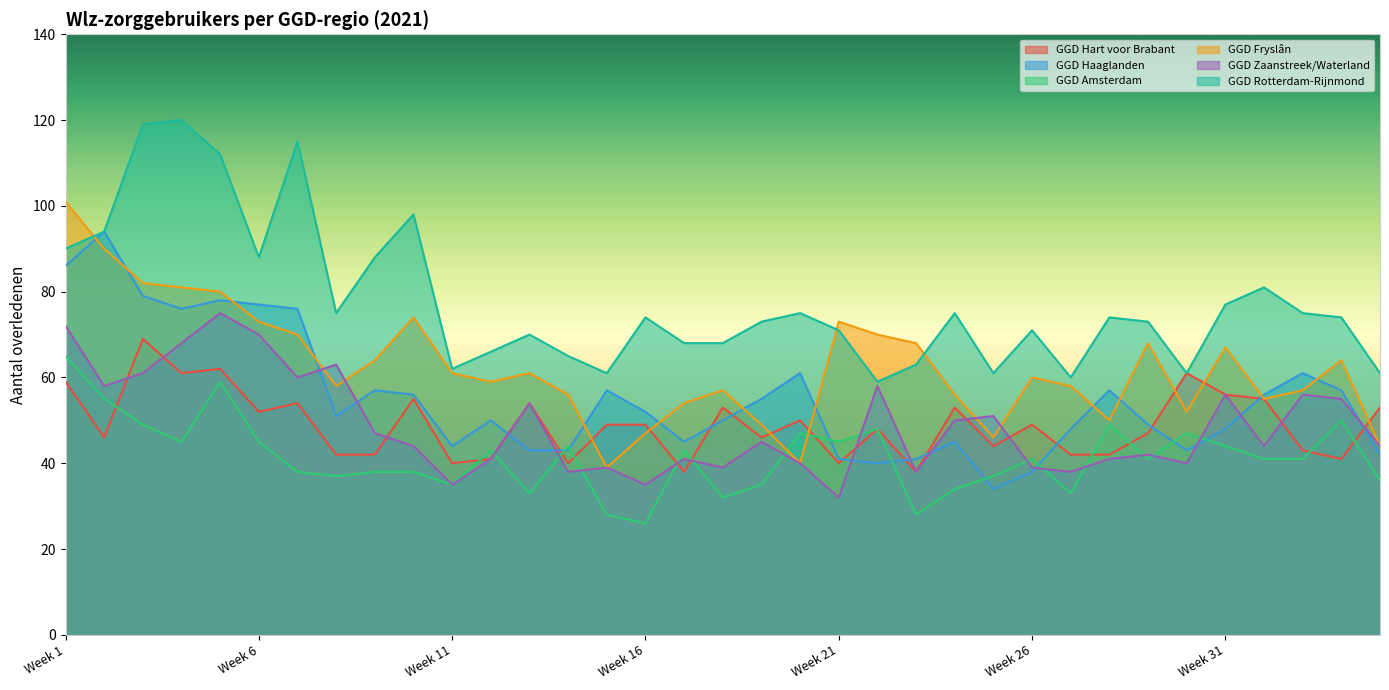

What is the difference between the maximum and minimum values in the GGD Zaanstreek/Waterland series?

43